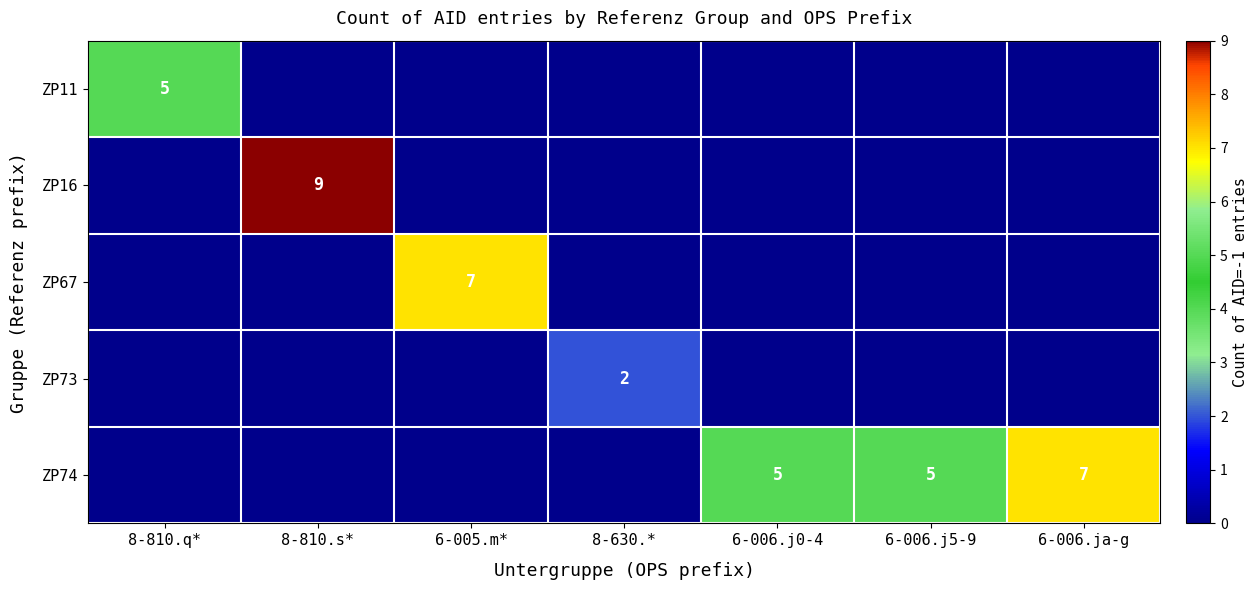

True or false: ZP74 has a value of 2 at 6-006.j0-4.

False